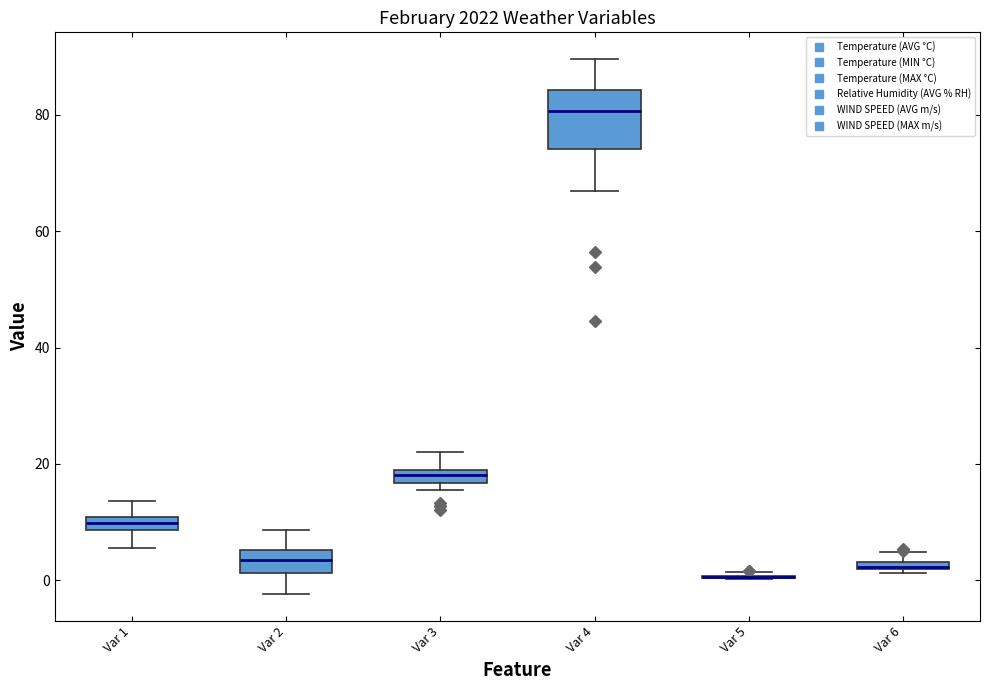

Comparing the boxes themselves (not the whiskers), which one is the tallest?

Var 4